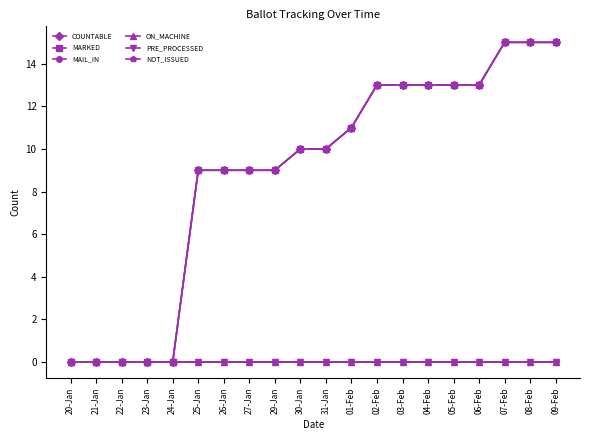

What is the difference between the highest and lowest values at 07-Feb?

15